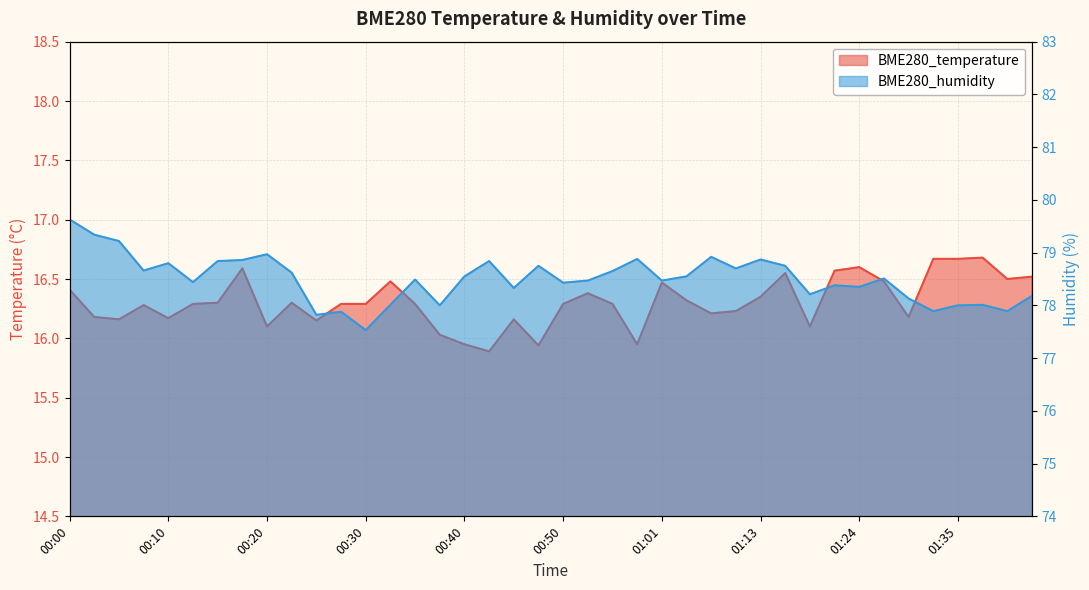

Reading left to right, extract all data points from this chart.

BME280_temperature: 16.4	16.2	16.2	16.3	16.2	16.3	16.3	16.6	16.1	16.3	16.1	16.3	16.3	16.5	16.3	16.0	15.9	15.9	16.2	15.9	16.3	16.4	16.3	15.9	16.5	16.3	16.2	16.2	16.4	16.6	16.1	16.6	16.6	16.5	16.2	16.7	16.7	16.7	16.5	16.5
BME280_humidity: 79.6	79.3	79.2	78.7	78.8	78.4	78.8	78.9	79.0	78.6	77.8	77.9	77.5	78.0	78.5	78.0	78.5	78.8	78.3	78.8	78.4	78.5	78.7	78.9	78.5	78.5	78.9	78.7	78.9	78.8	78.2	78.4	78.3	78.5	78.1	77.9	78.0	78.0	77.9	78.2